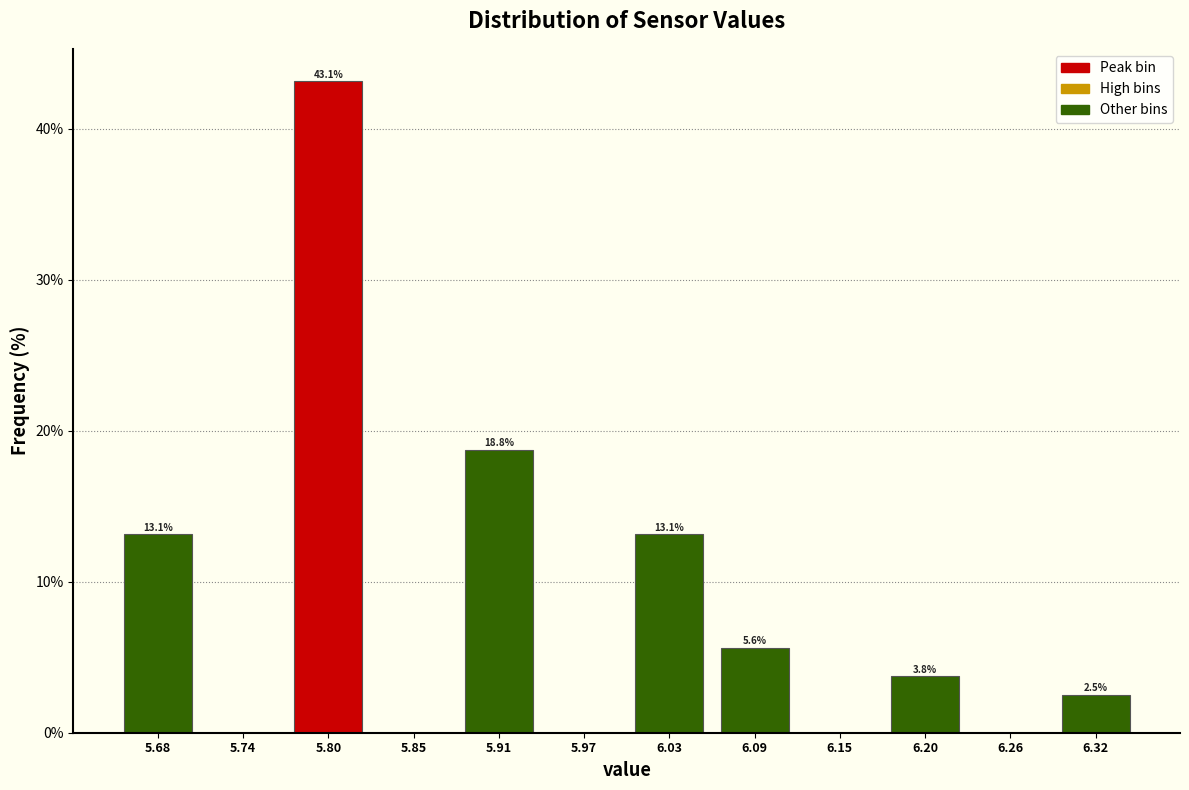

Which range on the x-axis has the tallest bar?

5.77 to 5.83